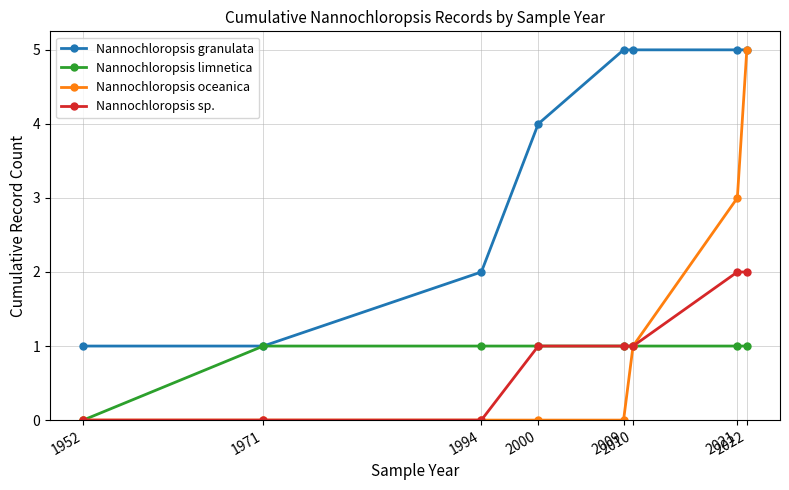

Which series has the largest total across all categories?

Nannochloropsis granulata